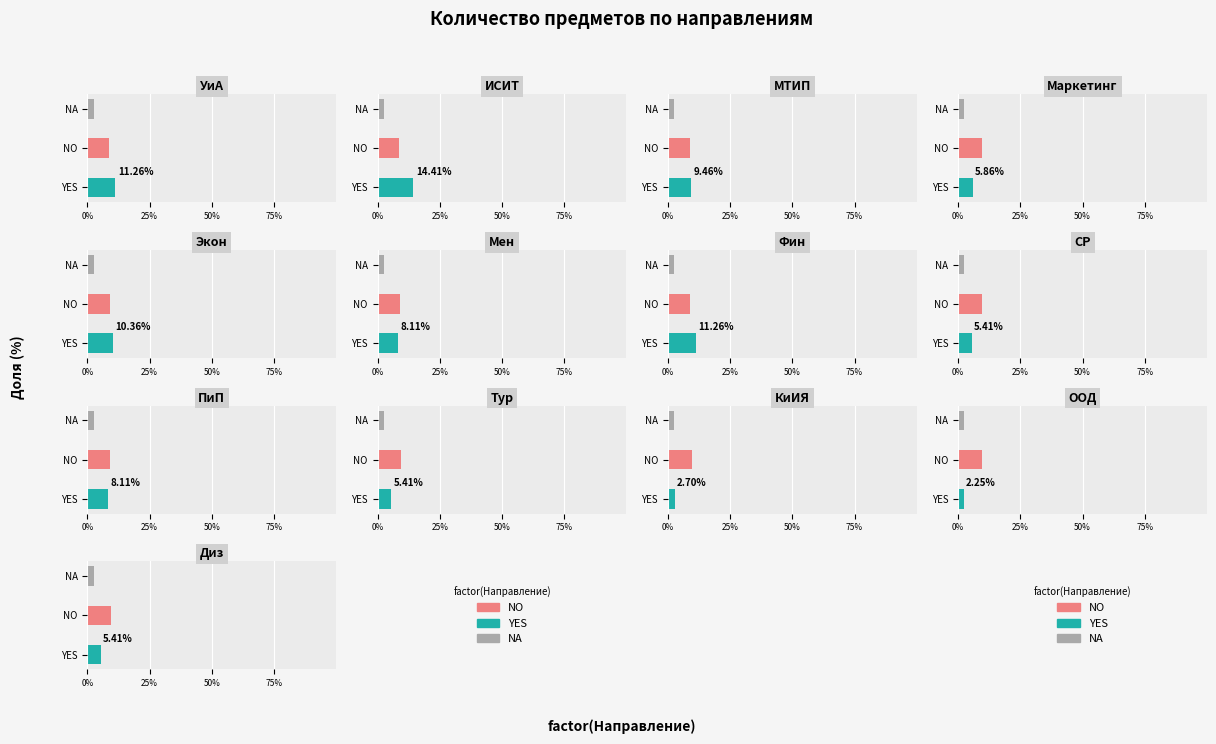

What is the value of the 12th bar from the left?

5